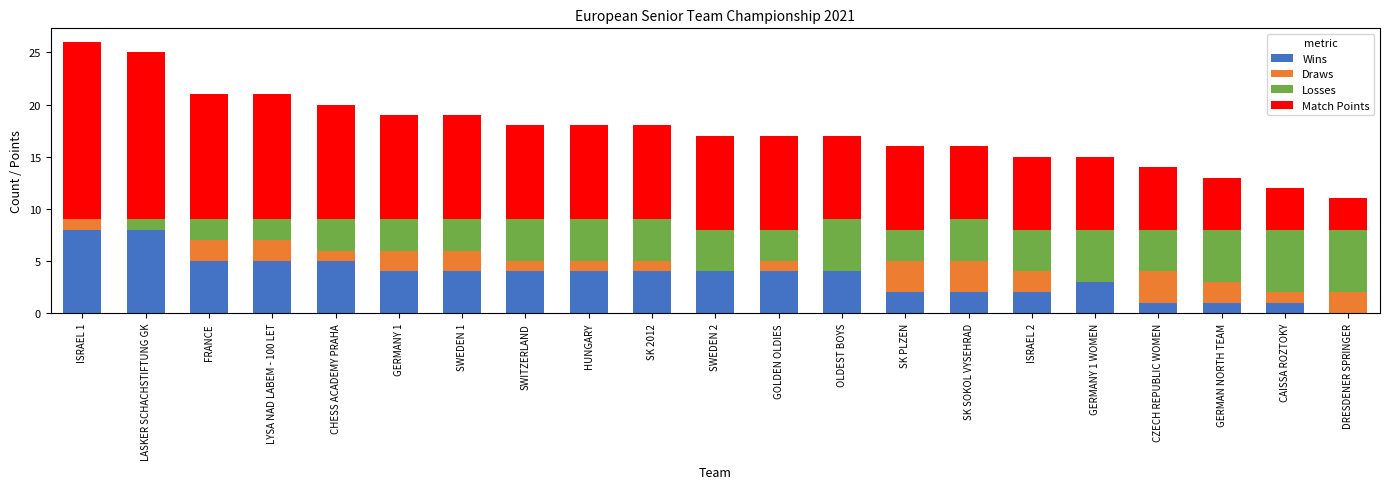

Is it true that Wins equals 4 at DRESDENER SPRINGER?

False